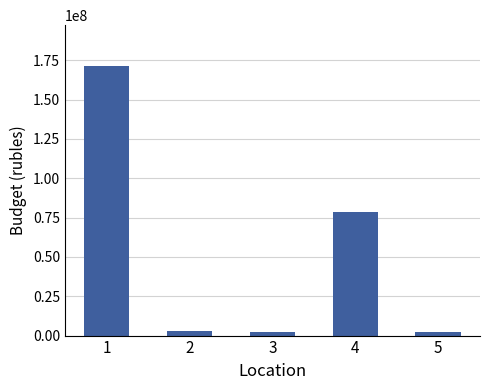

What is the value of the 4th bar from the left?

78352578.0